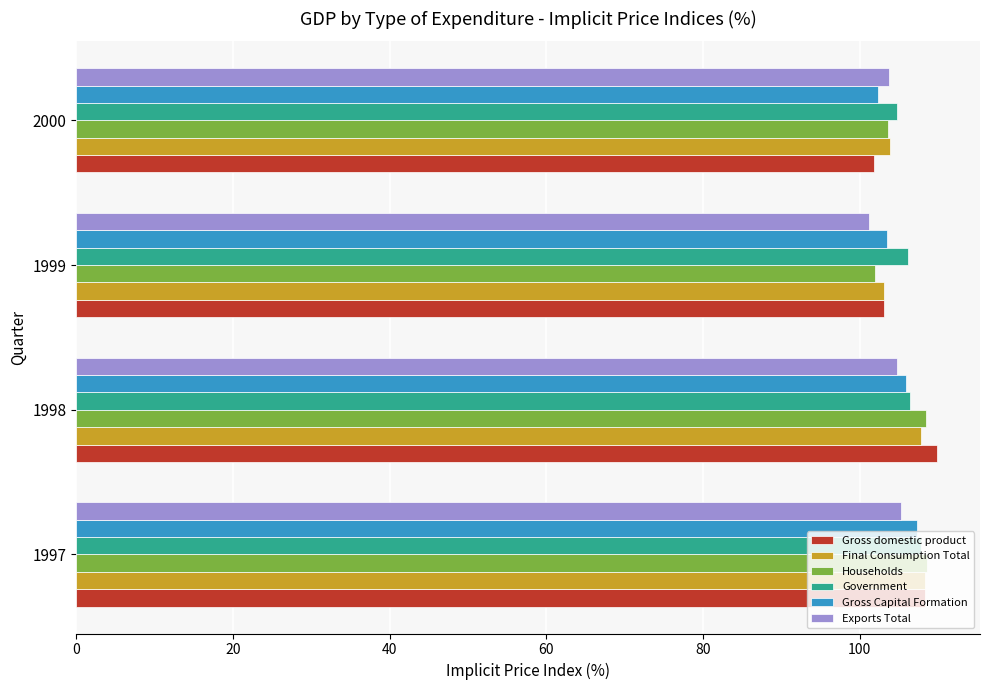

Is the value of Households at 1998 greater than the value of Gross Capital Formation at 1999?

Yes